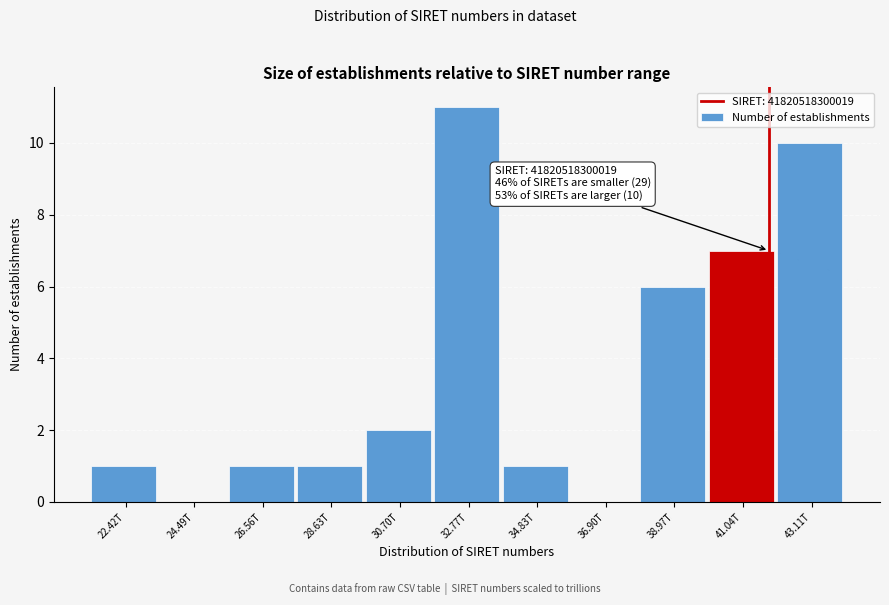

Reading left to right, what are all the values shown in this chart?

22.42T=1	24.49T=0	26.56T=1	28.63T=1	30.70T=2	32.77T=11	34.83T=1	36.90T=0	38.97T=6	41.04T=7	43.11T=10